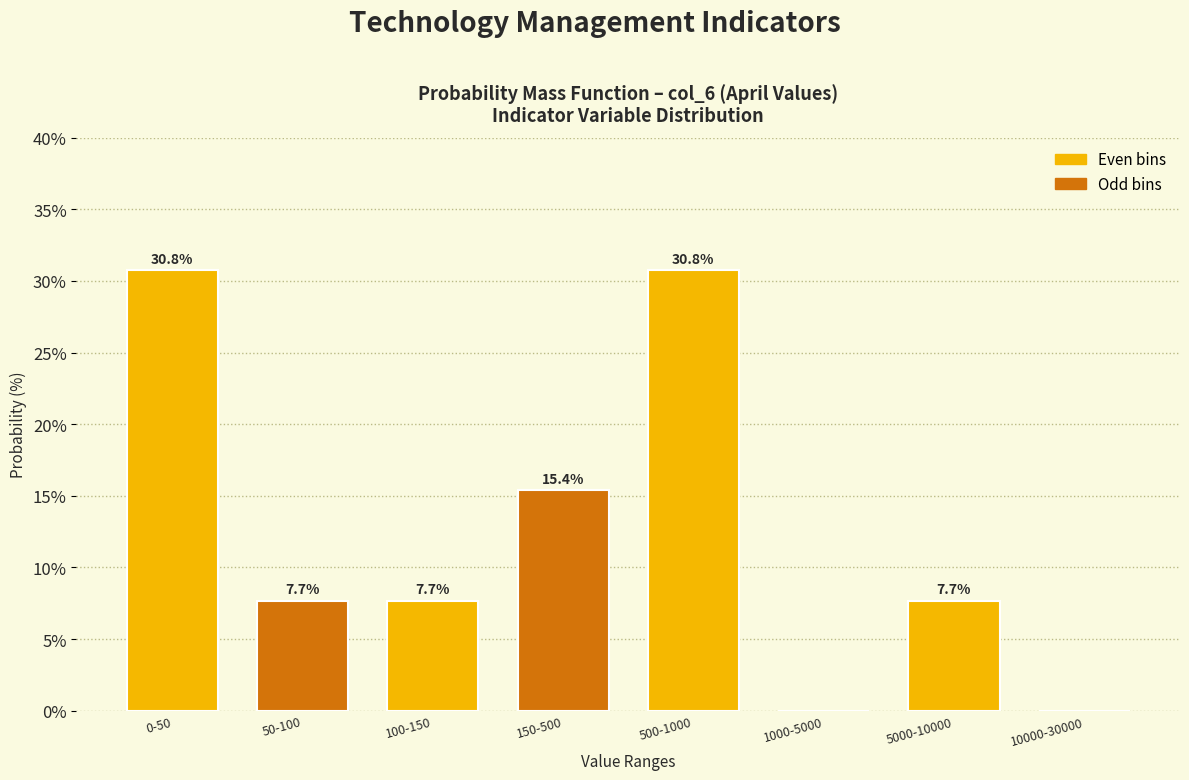

Reading left to right, list all the values displayed in this chart.

0-50=30.8	50-100=7.7	100-150=7.7	150-500=15.4	500-1000=30.8	1000-5000=0.0	5000-10000=7.7	10000-30000=0.0